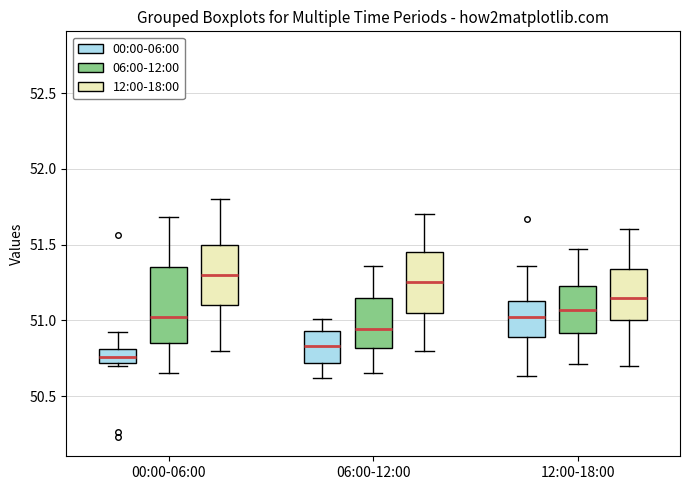

Reading left to right, read every box against the y-axis: the position of its median line, the range the box covers, and the ends of its whiskers. The values are not printed on the chart, so give them approximately, as read against the axis.

00:00-06:00 (00:00-06:00): median 50.75, box 50.70 to 50.80, whiskers 50.70 (just below the box's lower edge) to 50.90
00:00-06:00 (06:00-12:00): median 51.00, box 50.85 to 51.35, whiskers 50.65 to 51.70
00:00-06:00 (12:00-18:00): median 51.30, box 51.10 to 51.50, whiskers 50.80 to 51.80
06:00-12:00 (00:00-06:00): median 50.85, box 50.70 to 50.95, whiskers 50.60 to 51.00
06:00-12:00 (06:00-12:00): median 50.95, box 50.80 to 51.15, whiskers 50.65 to 51.35
06:00-12:00 (12:00-18:00): median 51.25, box 51.05 to 51.45, whiskers 50.80 to 51.70
12:00-18:00 (00:00-06:00): median 51.05, box 50.90 to 51.15, whiskers 50.65 to 51.35
12:00-18:00 (06:00-12:00): median 51.05, box 50.90 to 51.25, whiskers 50.70 to 51.45
12:00-18:00 (12:00-18:00): median 51.15, box 51.00 to 51.35, whiskers 50.70 to 51.60